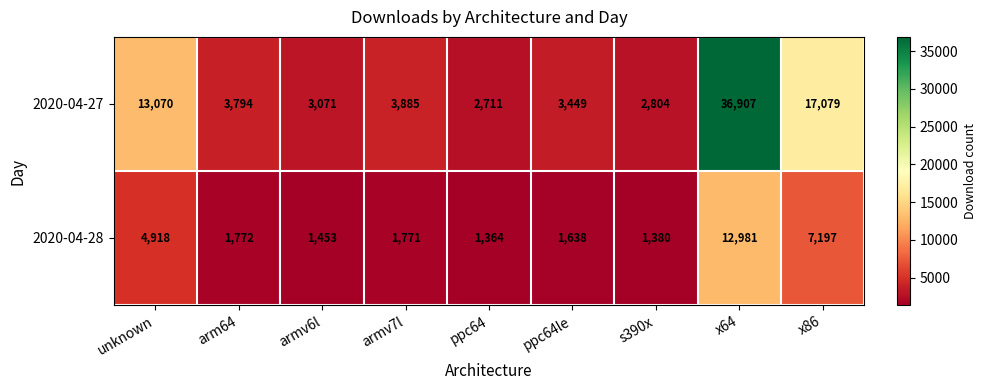

At which category does the chart reach its minimum across all series?

ppc64